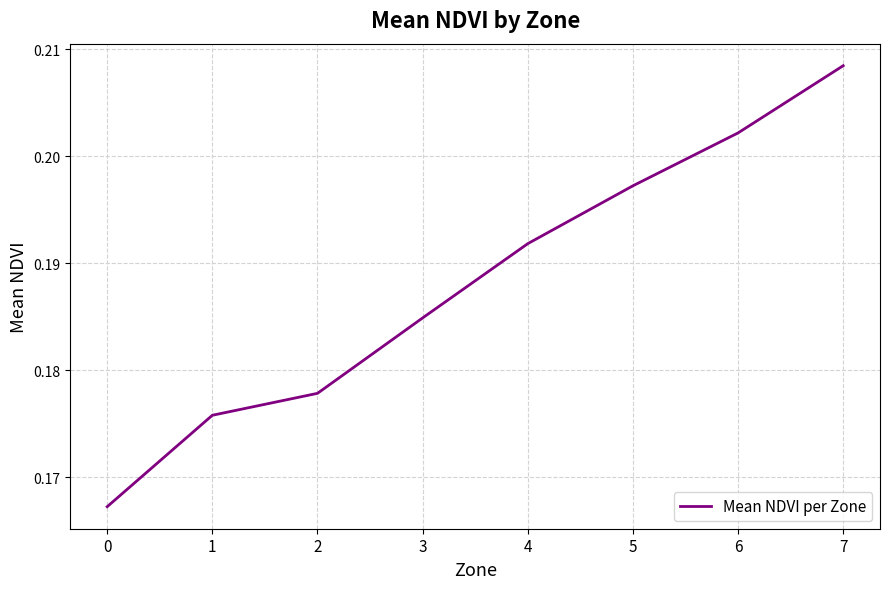

What is the sum of the values at 7 and 6?

0.4